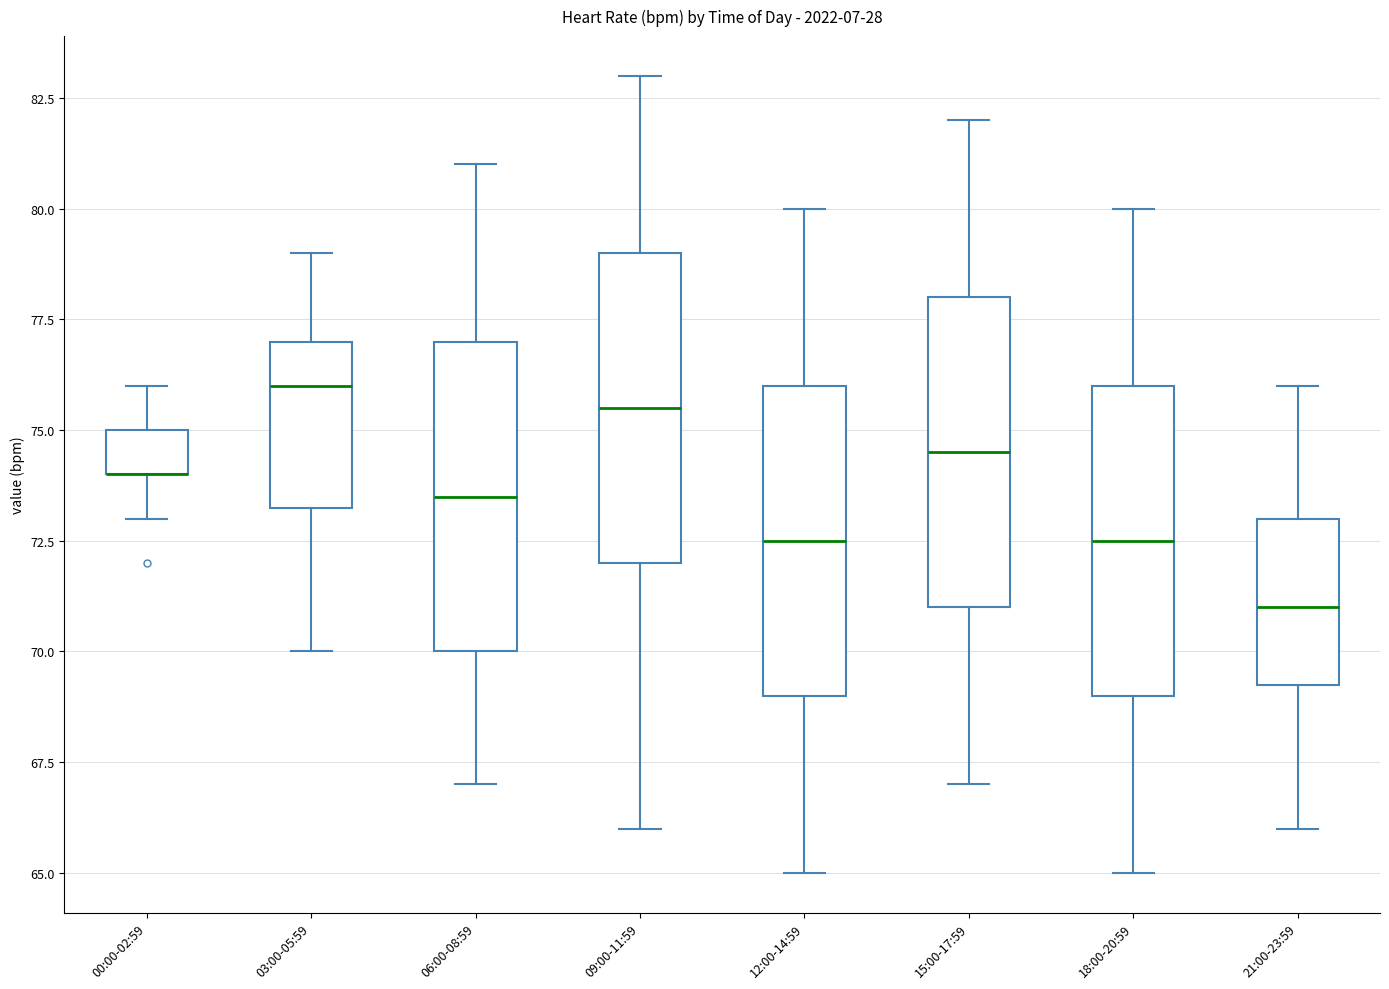

Where is the upper edge of the box for 06:00-08:59 on the y-axis? The values are not printed on the chart, so give them approximately, as read against the axis.

77.0